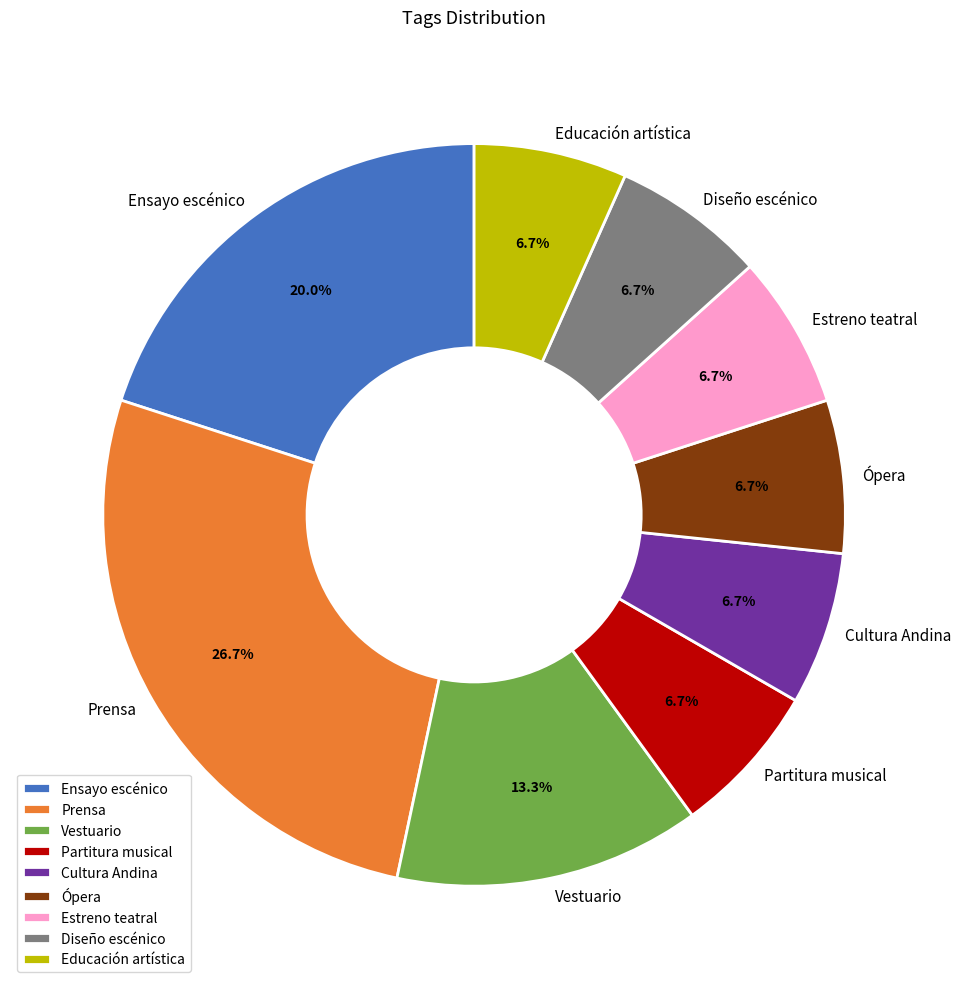

Which has a higher value, Diseño escénico or Ensayo escénico?

Ensayo escénico